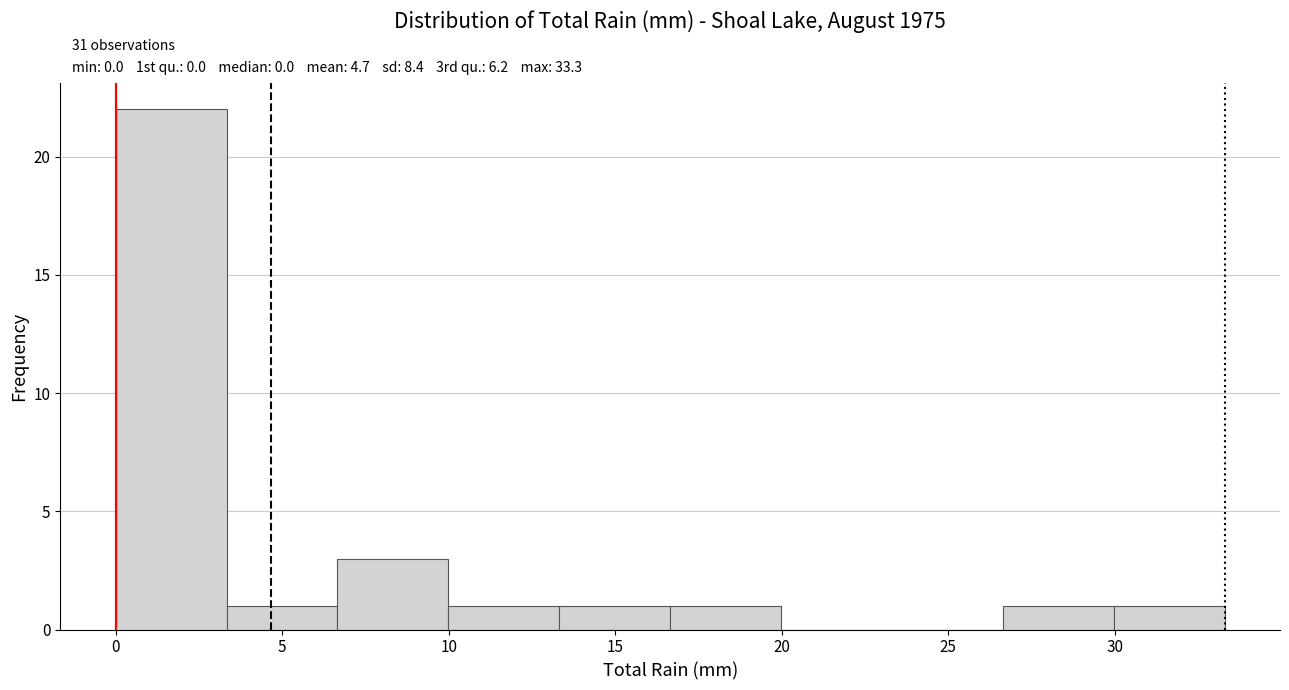

Which range on the x-axis has the tallest bar?

0.0 to 3.5